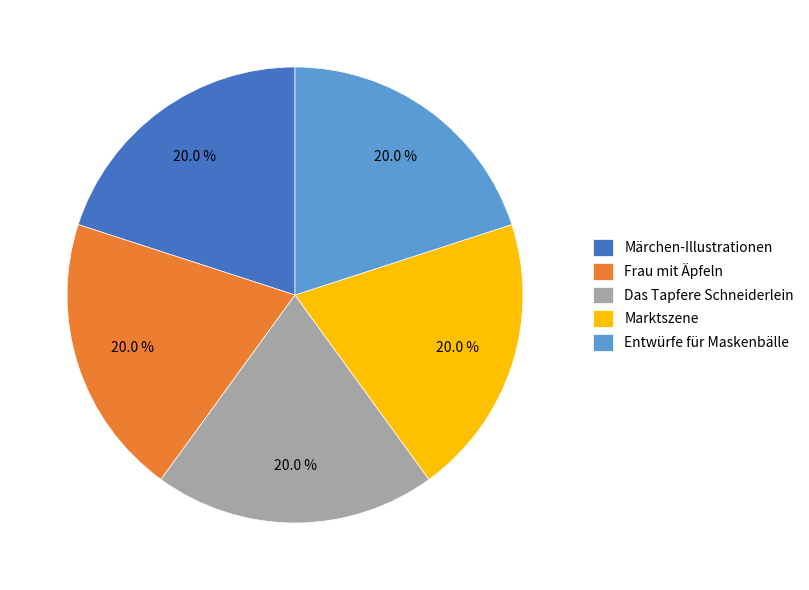

What percentage is the Frau mit Äpfeln slice, to the nearest percent?

20%